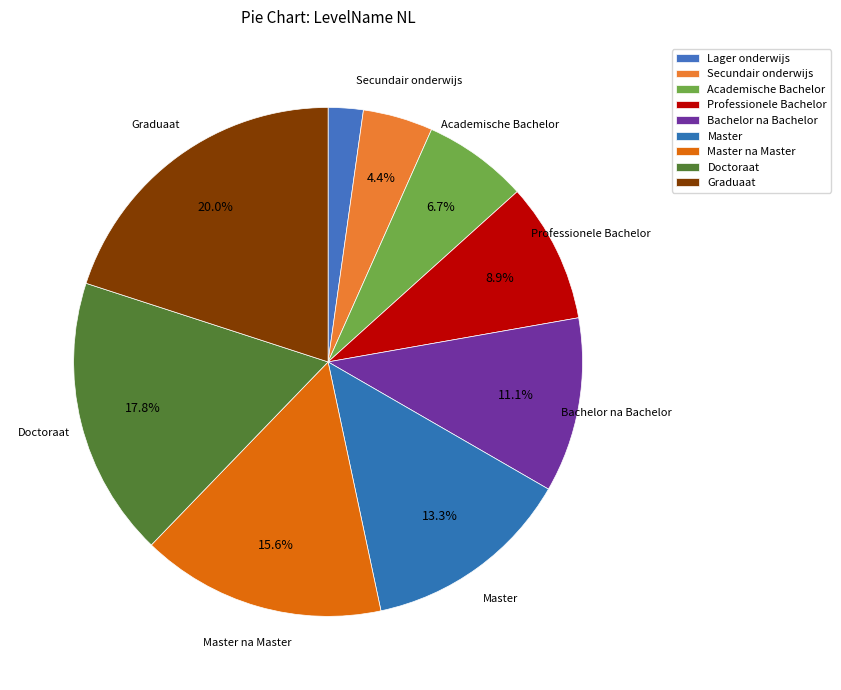

How many slices are in this pie chart?

9